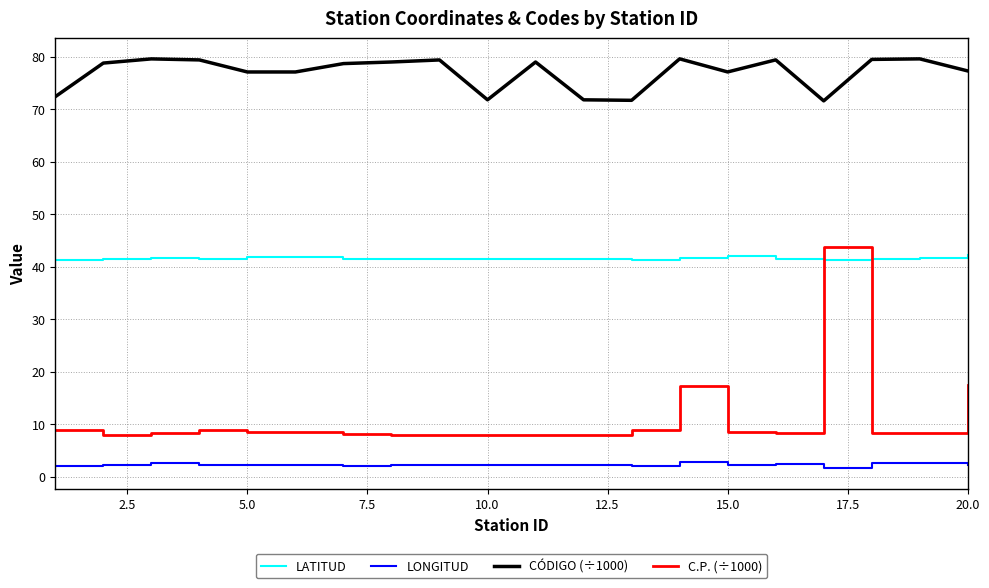

Which series has the largest total across all categories?

CÓDIGO (÷1000)